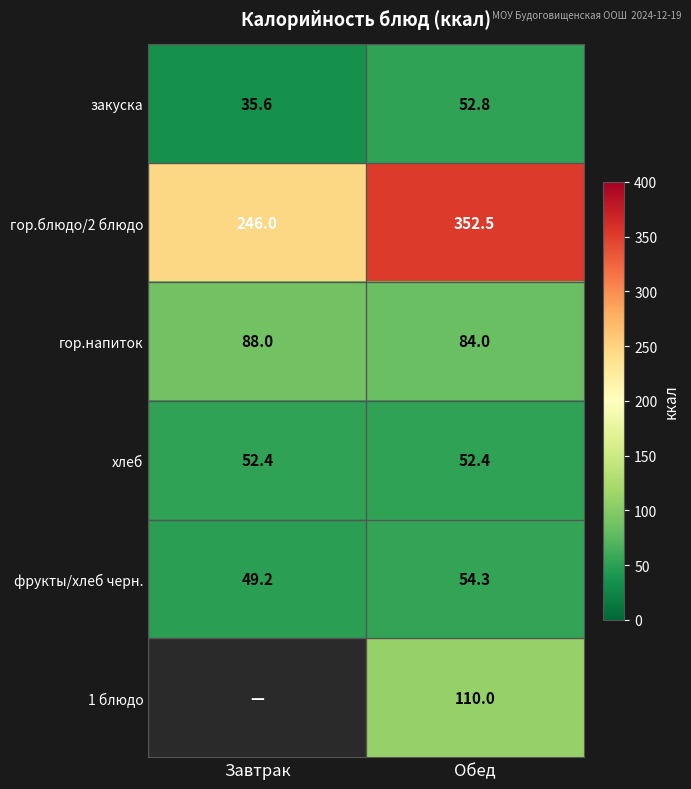

What is the total value across all series at Обед?

706.0